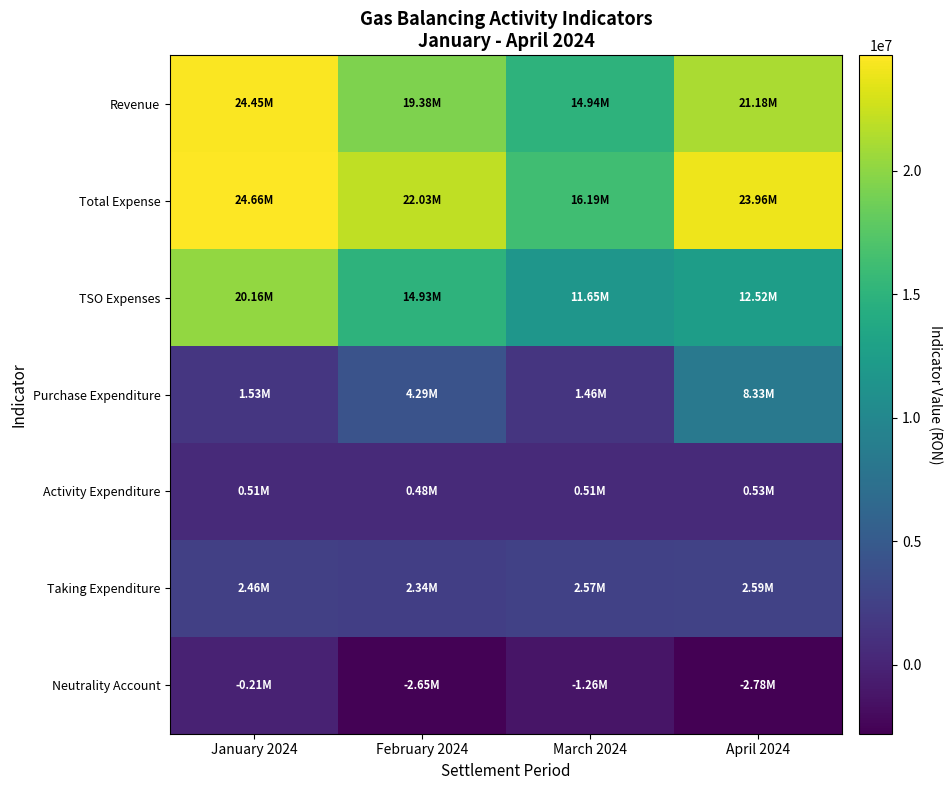

Which category has the lowest value across all series?

April 2024